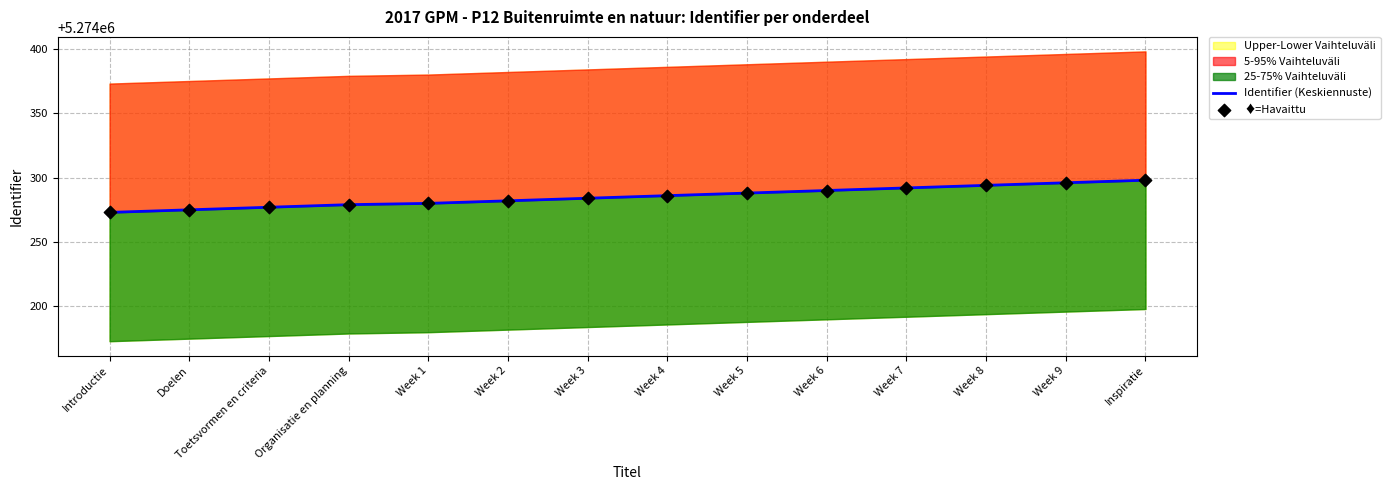

At how many categories does at least one series exceed 5274287?

6